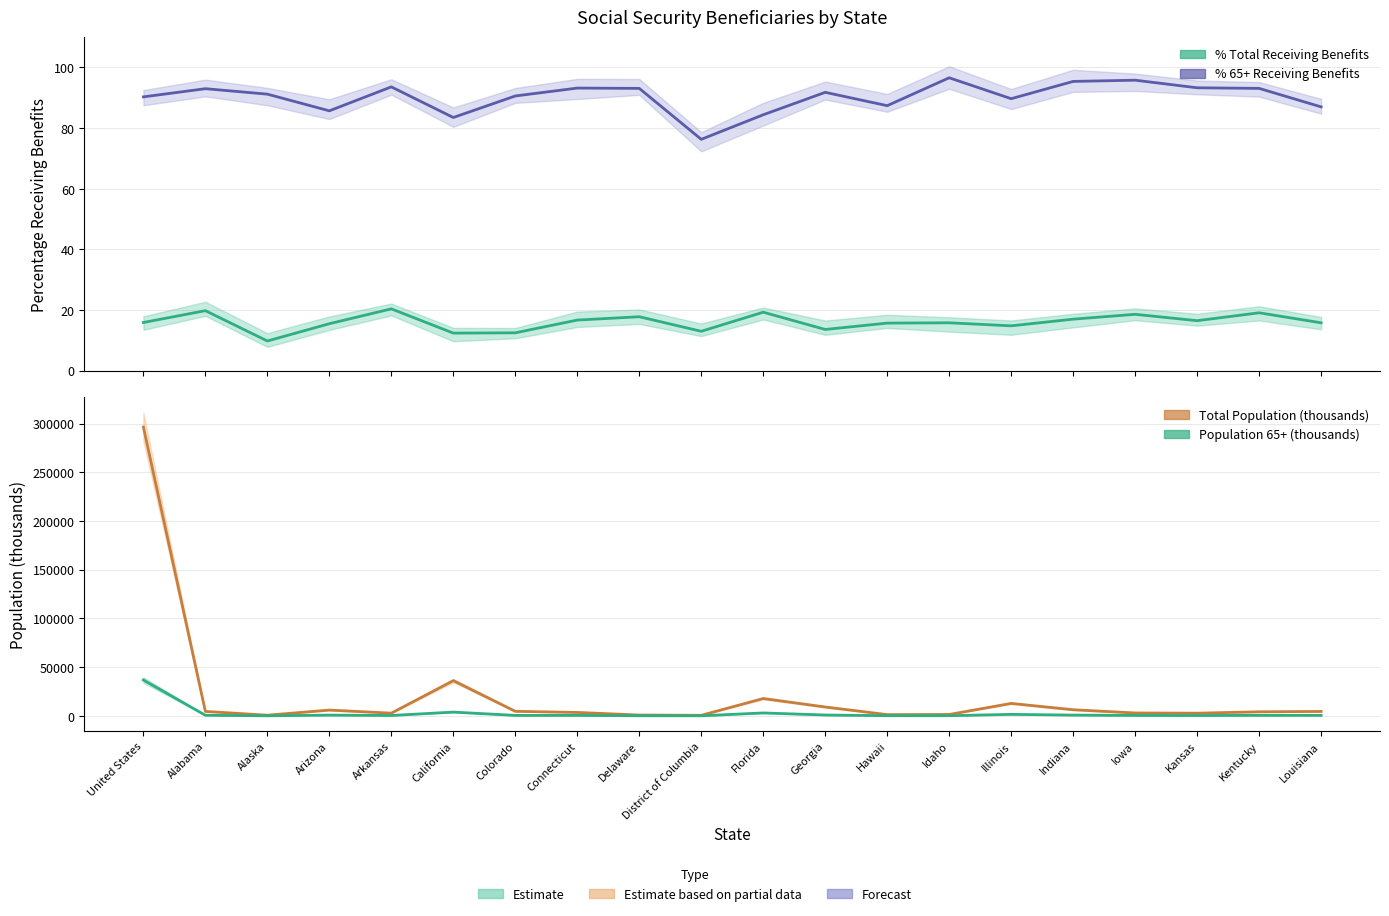

What is the greatest value displayed?

296410.0